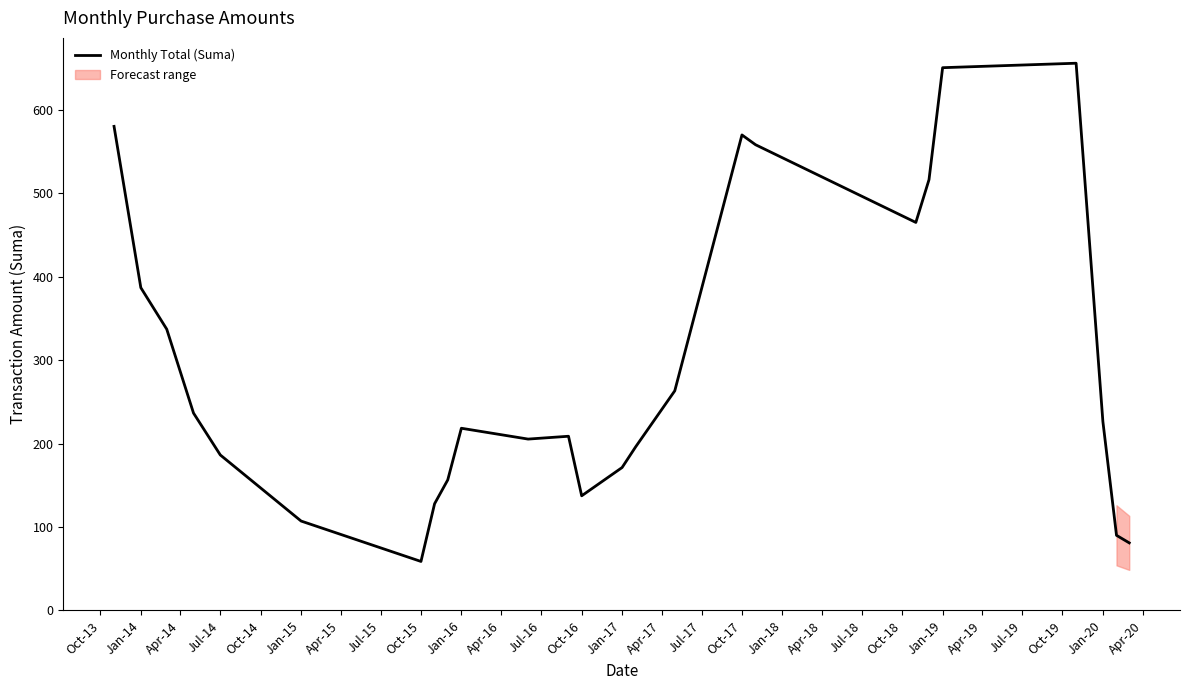

At which category does the data reach its first local peak?

Jan-16